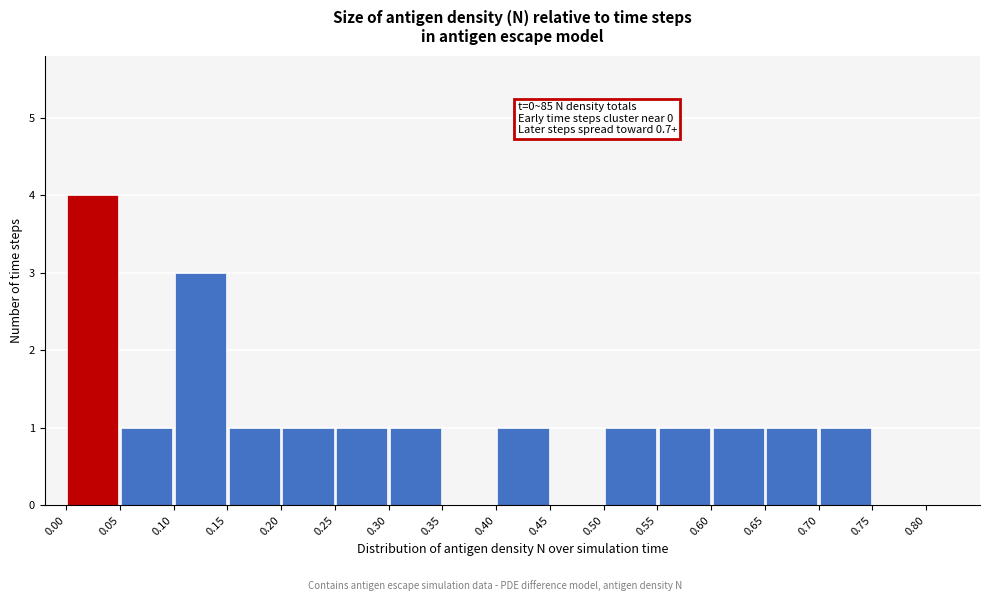

Which range on the x-axis has the tallest bar?

0.00 to 0.05